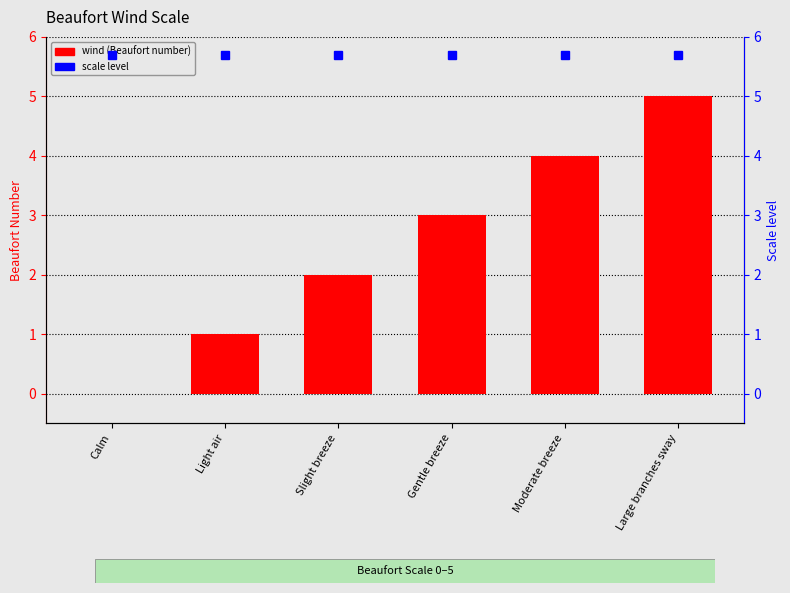

What is the sum of the values at Gentle breeze and Calm?

3